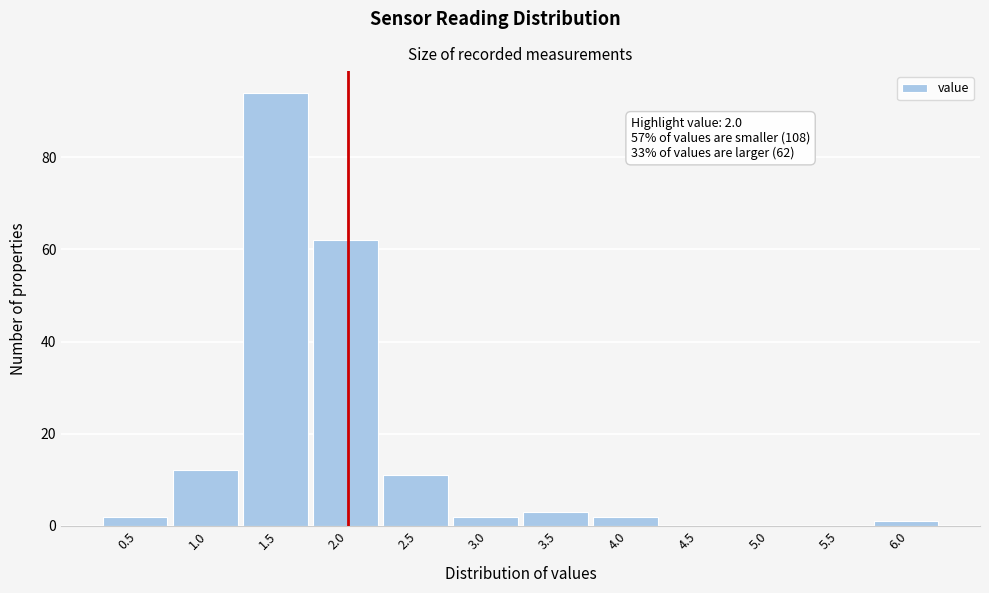

Reading left to right, transcribe all the data shown in this chart.

0.5=2	1.0=12	1.5=94	2.0=62	2.5=11	3.0=2	3.5=3	4.0=2	4.5=0	5.0=0	5.5=0	6.0=1